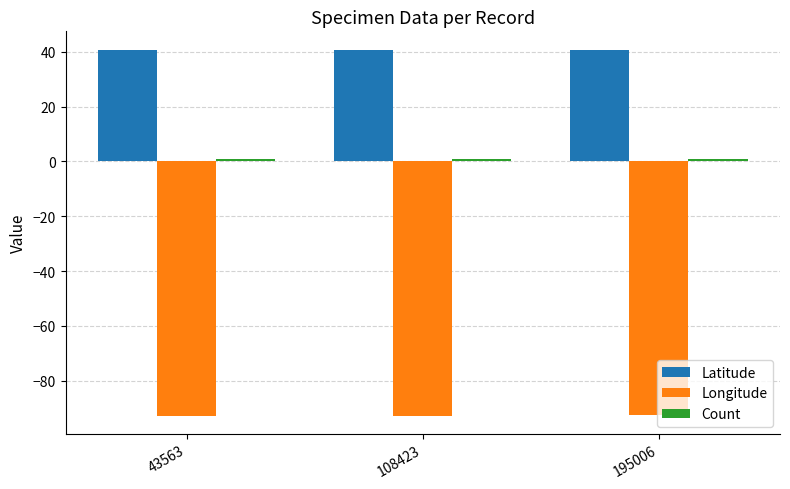

What is the average value of the Latitude series?

40.7